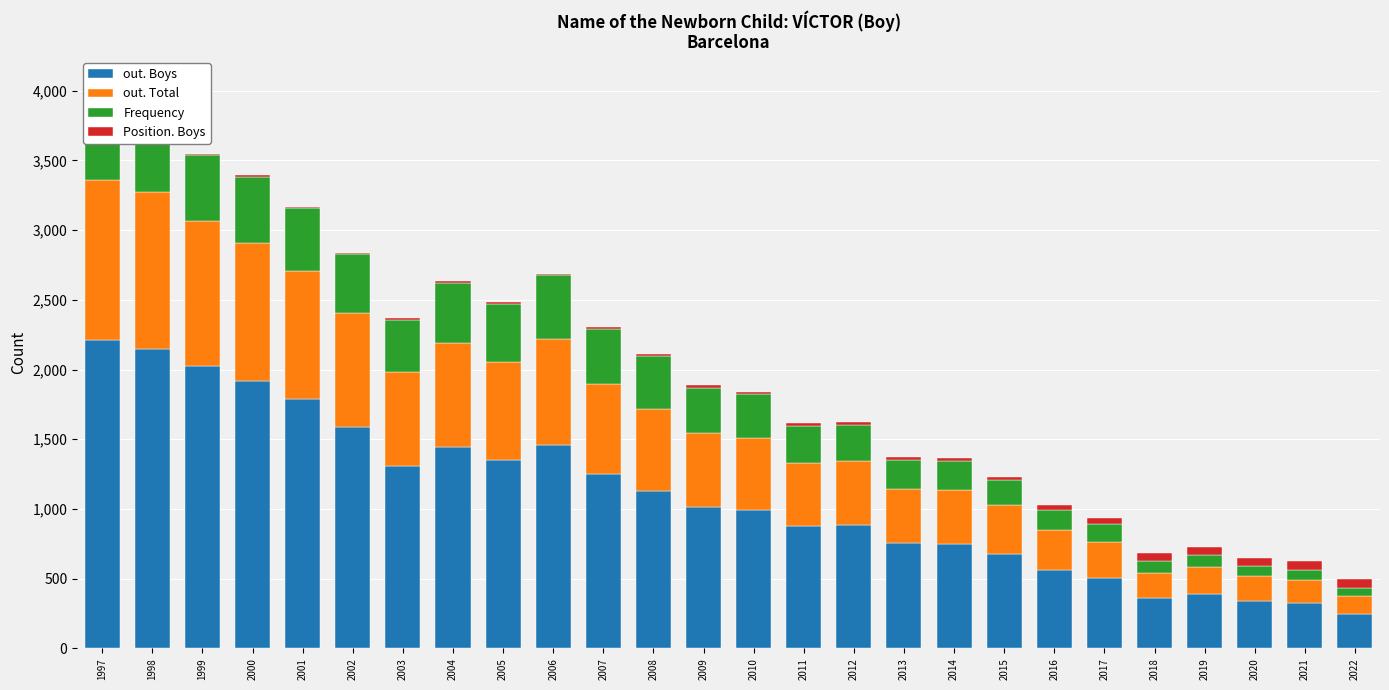

Which series has the largest total across all categories?

out. Boys